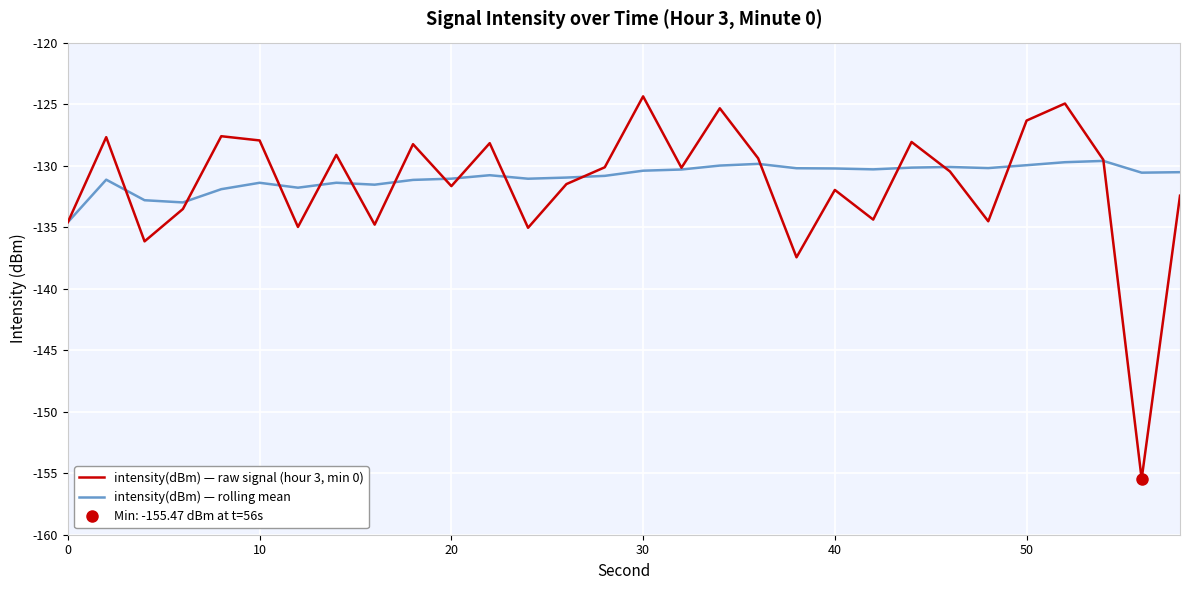

What are all the series names shown in the legend?

intensity(dBm) — raw signal (hour 3, min 0), intensity(dBm) — rolling mean